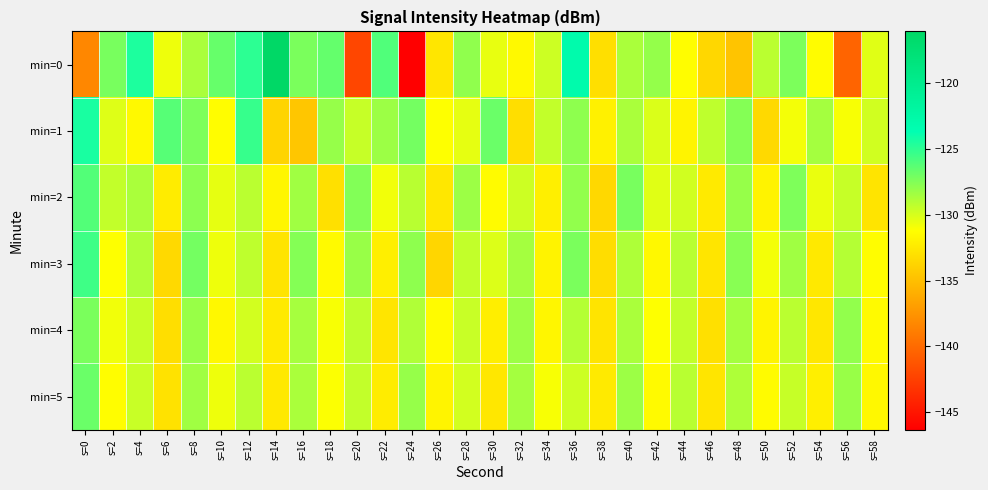

Reading left to right, extract all data points from this chart.

min=0: s=0=-138.3	s=2=-127.2	s=4=-124.5	s=6=-130.7	s=8=-128.7	s=10=-126.7	s=12=-125.0	s=14=-116.1	s=16=-127.3	s=18=-126.6	s=20=-142.1	s=22=-126.0	s=24=-146.3	s=26=-132.7	s=28=-127.9	s=30=-130.6	s=32=-131.5	s=34=-129.7	s=36=-123.0	s=38=-133.1	s=40=-128.7	s=42=-128.1	s=44=-131.3	s=46=-133.5	s=48=-134.6	s=50=-129.2	s=52=-127.3	s=54=-131.4	s=56=-140.3	s=58=-130.3
min=1: s=0=-124.4	s=2=-130.2	s=4=-131.5	s=6=-126.2	s=8=-127.3	s=10=-131.3	s=12=-125.3	s=14=-133.7	s=16=-134.6	s=18=-128.1	s=20=-129.5	s=22=-128.3	s=24=-127.1	s=26=-131.2	s=28=-130.5	s=30=-126.8	s=32=-133.1	s=34=-129.4	s=36=-127.9	s=38=-132.0	s=40=-128.7	s=42=-130.1	s=44=-131.8	s=46=-129.3	s=48=-127.6	s=50=-133.4	s=52=-130.9	s=54=-128.5	s=56=-131.0	s=58=-129.8
min=2: s=0=-126.1	s=2=-129.4	s=4=-128.7	s=6=-132.3	s=8=-127.8	s=10=-130.5	s=12=-129.2	s=14=-131.7	s=16=-128.4	s=18=-133.0	s=20=-127.5	s=22=-130.8	s=24=-129.1	s=26=-132.6	s=28=-128.3	s=30=-131.4	s=32=-129.7	s=34=-132.1	s=36=-128.0	s=38=-133.5	s=40=-127.2	s=42=-130.3	s=44=-129.8	s=46=-132.4	s=48=-128.1	s=50=-131.9	s=52=-127.4	s=54=-130.6	s=56=-129.5	s=58=-132.8
min=3: s=0=-125.5	s=2=-131.2	s=4=-128.9	s=6=-133.4	s=8=-127.1	s=10=-130.7	s=12=-129.3	s=14=-132.8	s=16=-127.6	s=18=-131.5	s=20=-128.2	s=22=-132.1	s=24=-127.9	s=26=-133.6	s=28=-129.4	s=30=-130.2	s=32=-128.5	s=34=-131.9	s=36=-127.3	s=38=-133.2	s=40=-128.8	s=42=-131.6	s=44=-129.1	s=46=-132.7	s=48=-127.7	s=50=-130.9	s=52=-128.4	s=54=-132.5	s=56=-129.0	s=58=-131.3
min=4: s=0=-127.3	s=2=-130.8	s=4=-129.5	s=6=-133.1	s=8=-128.2	s=10=-131.6	s=12=-129.9	s=14=-132.4	s=16=-128.6	s=18=-131.0	s=20=-129.3	s=22=-132.7	s=24=-128.9	s=26=-131.4	s=28=-129.6	s=30=-132.2	s=32=-128.3	s=34=-131.7	s=36=-129.0	s=38=-132.8	s=40=-128.7	s=42=-131.2	s=44=-129.4	s=46=-133.0	s=48=-128.5	s=50=-131.8	s=52=-129.2	s=54=-132.6	s=56=-128.0	s=58=-131.5
min=5: s=0=-126.8	s=2=-131.3	s=4=-129.6	s=6=-132.9	s=8=-128.4	s=10=-130.7	s=12=-129.2	s=14=-132.5	s=16=-128.7	s=18=-131.1	s=20=-129.4	s=22=-132.3	s=24=-128.1	s=26=-131.8	s=28=-129.9	s=30=-132.6	s=32=-128.5	s=34=-131.0	s=36=-129.7	s=38=-132.4	s=40=-128.3	s=42=-131.5	s=44=-129.1	s=46=-132.7	s=48=-128.8	s=50=-131.4	s=52=-129.5	s=54=-132.1	s=56=-128.2	s=58=-131.6